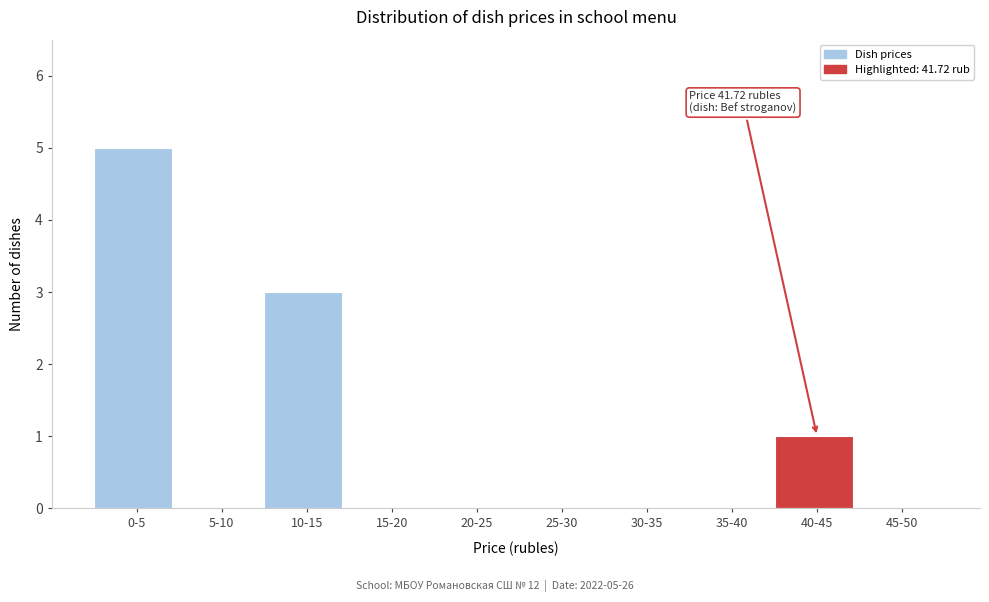

Reading left to right, extract all data points from this chart.

0-5=5	5-10=0	10-15=3	15-20=0	20-25=0	25-30=0	30-35=0	35-40=0	40-45=1	45-50=0